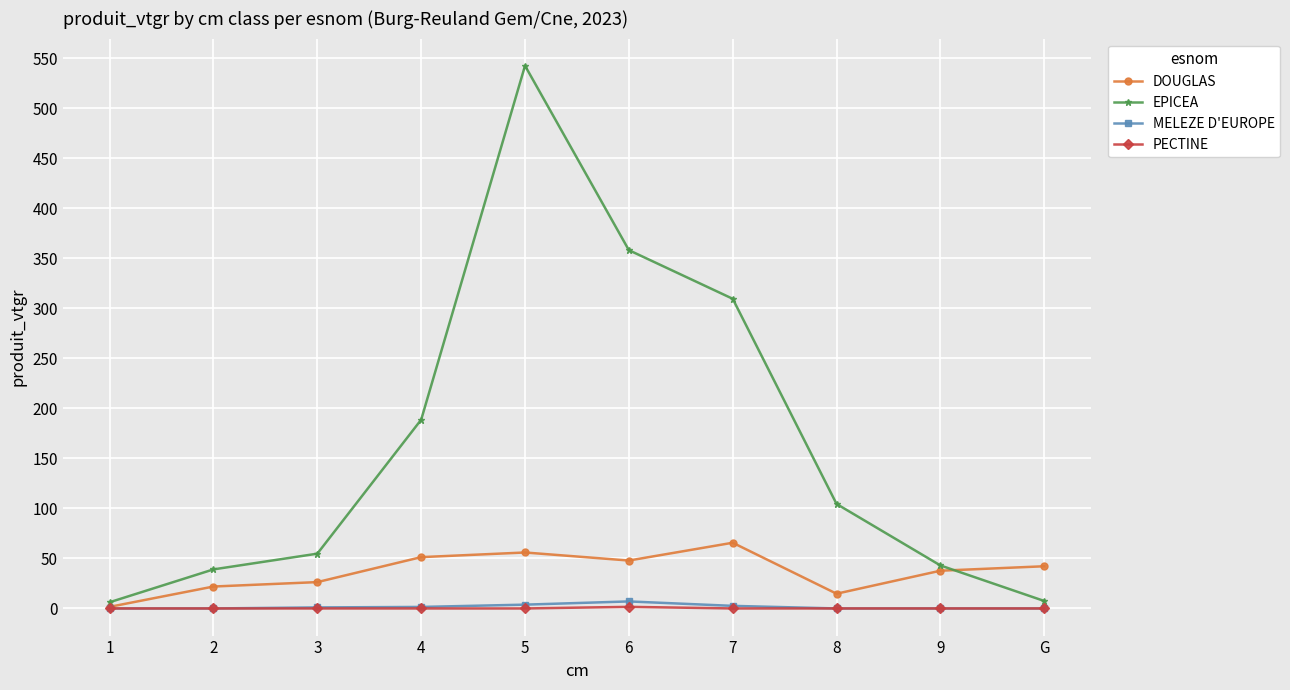

Which series has the largest range (max minus min)?

EPICEA